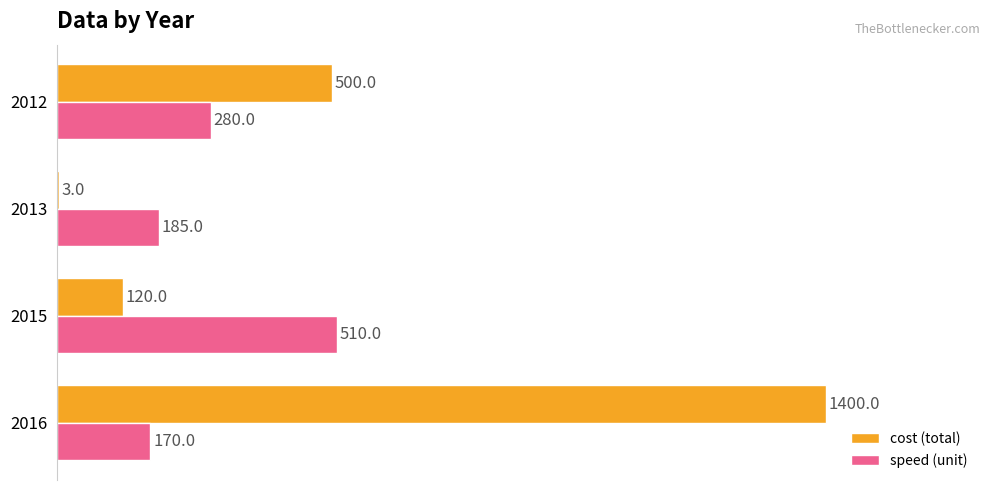

What are all the series names shown in the legend?

cost (total), speed (unit)